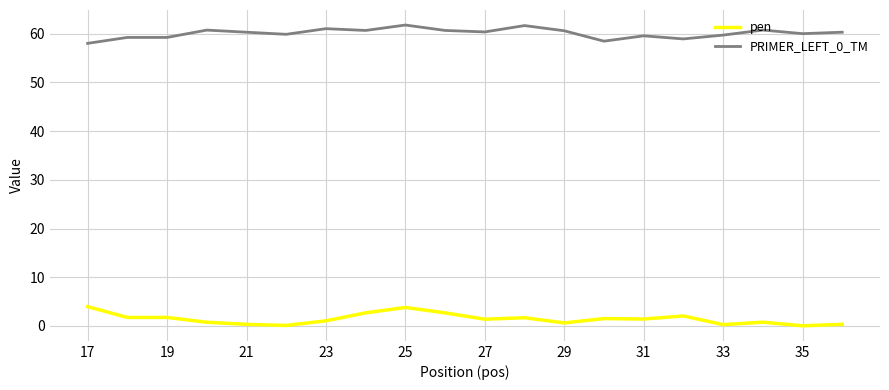

True or false: PRIMER_LEFT_0_TM and pen intersect in this chart.

False